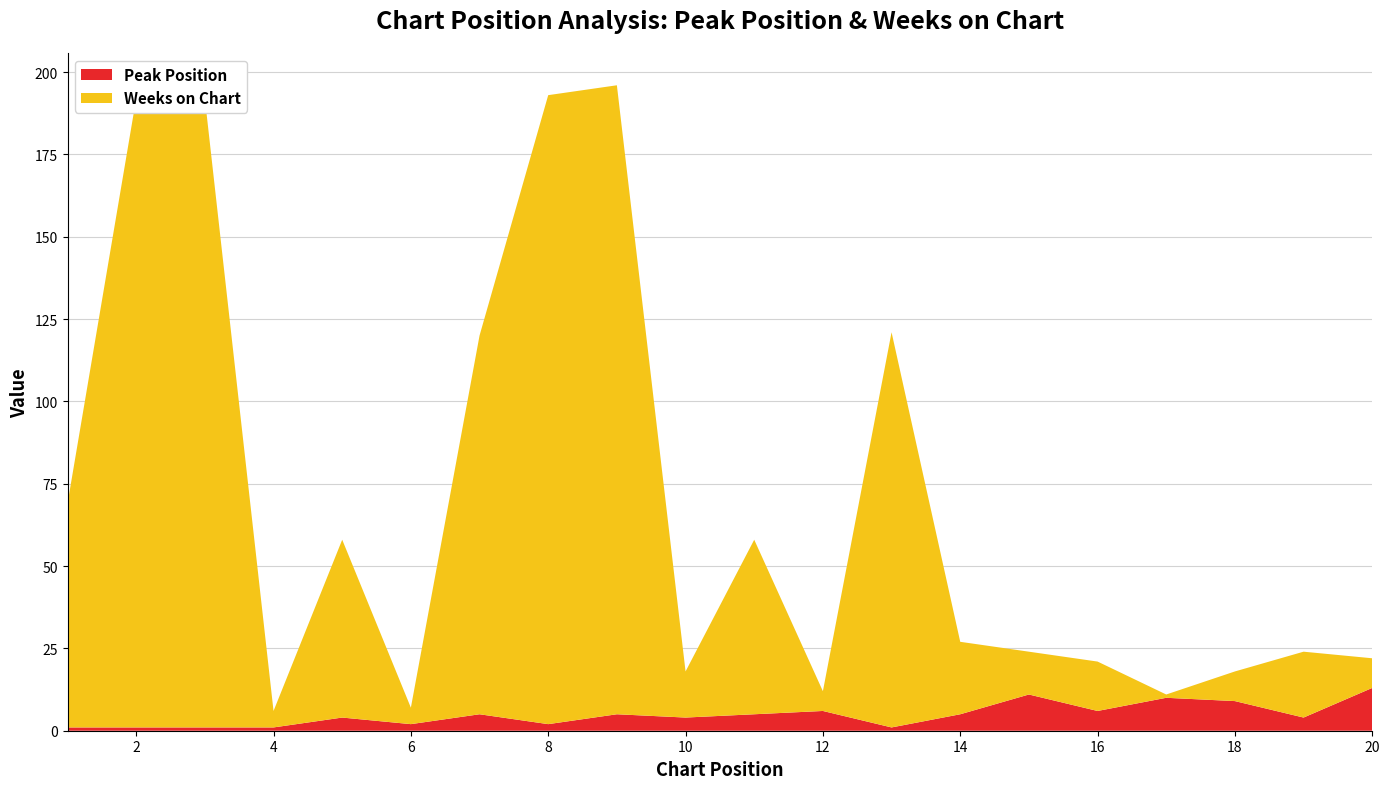

Reading left to right, list all the values displayed in this chart.

Peak Position: 1	1	1	1	4	2	5	2	5	4	5	6	1	5	11	6	10	9	4	13
Weeks on Chart: 68	191	191	5	54	5	115	191	191	14	53	6	120	22	13	15	1	9	20	9